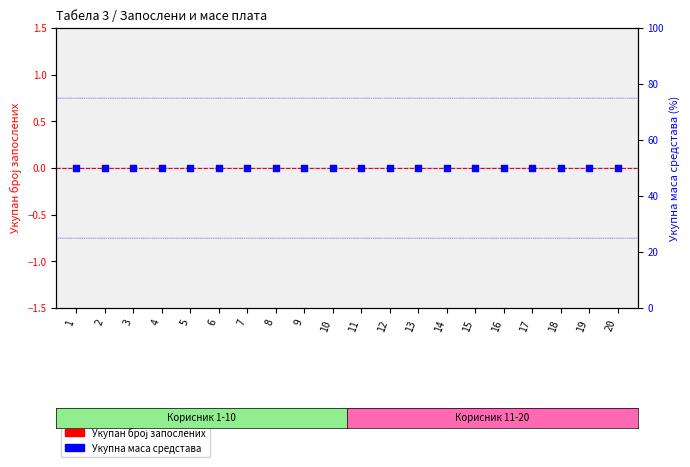

At how many categories does at least one series exceed 4?

20